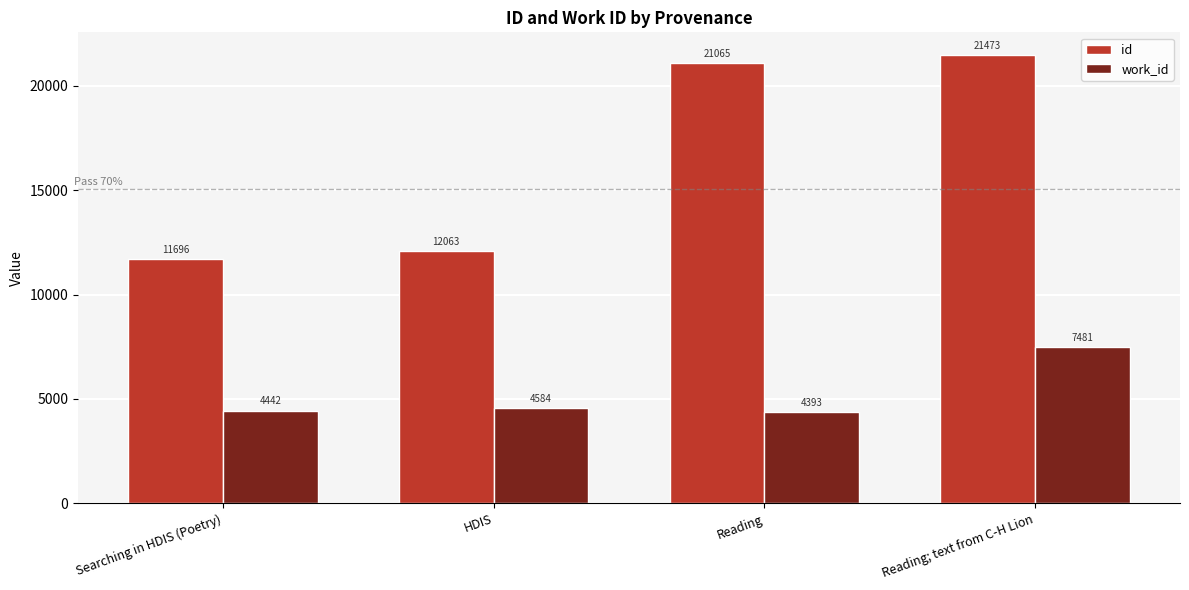

What are all the series names shown in the legend?

id, work_id